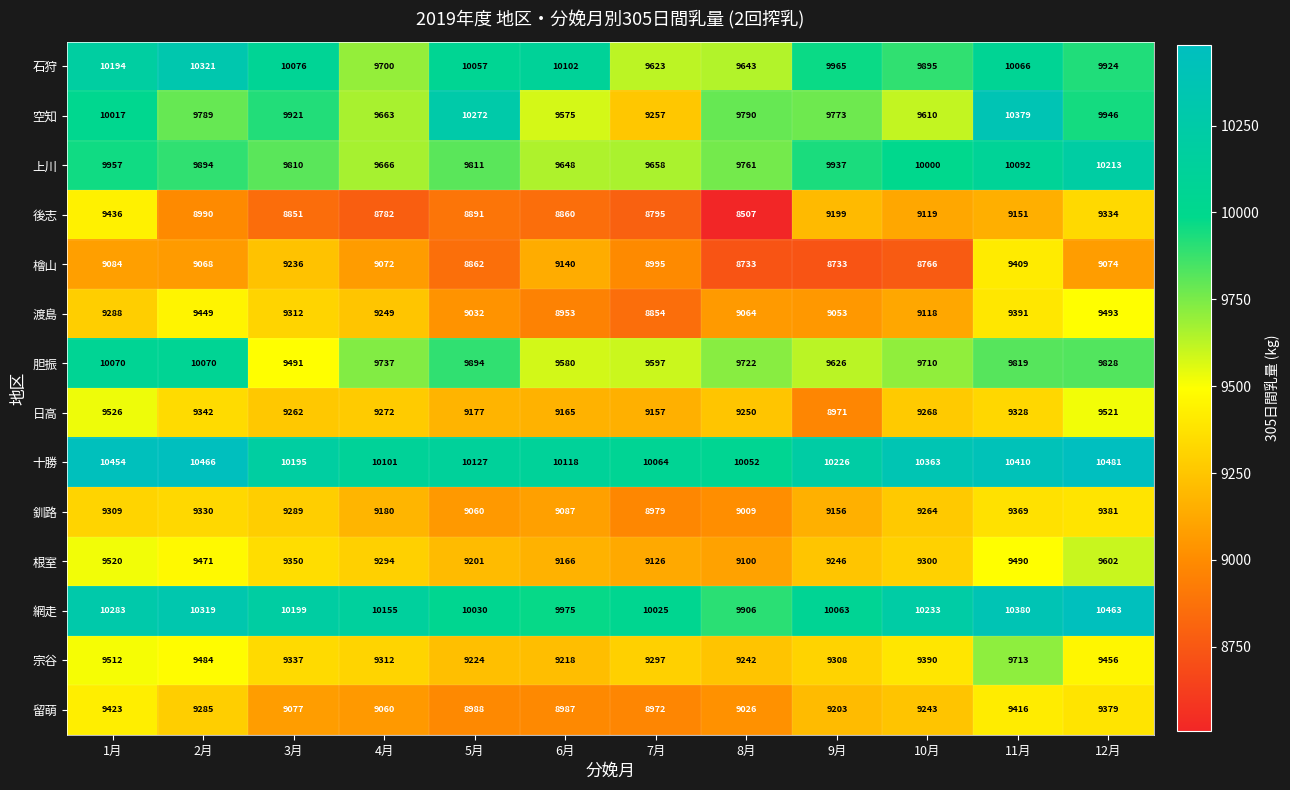

What is the difference between the highest and lowest values at 5月?

1410